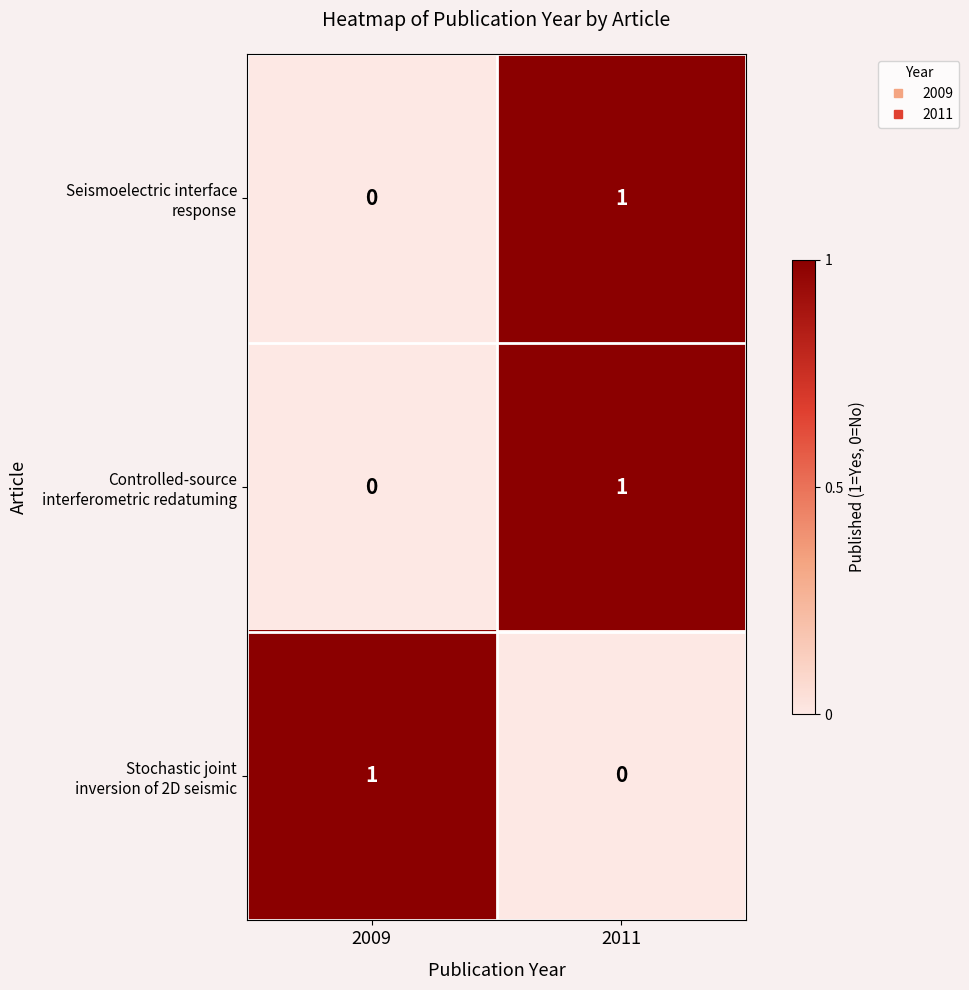

At which category is the sum across all series the highest?

2011